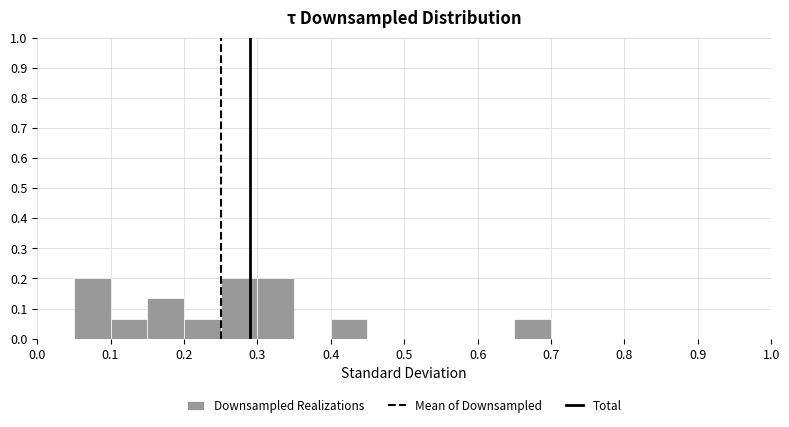

How tall is the bar that spans 0.10 to 0.15 on the x-axis? The values are not printed on the chart, so give them approximately, as read against the axis.

0.07